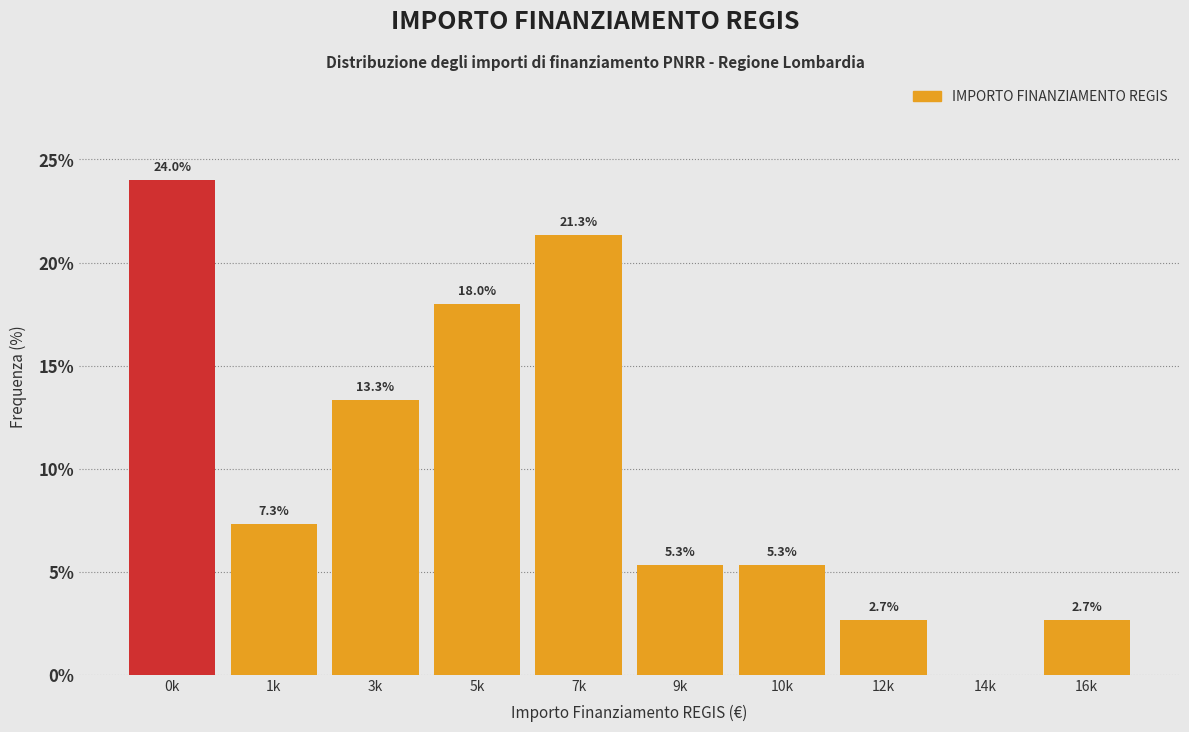

Reading right to left, transcribe all the data shown in this chart.

16k=2.7	14k=0.0	12k=2.7	10k=5.3	9k=5.3	7k=21.3	5k=18.0	3k=13.3	1k=7.3	0k=24.0